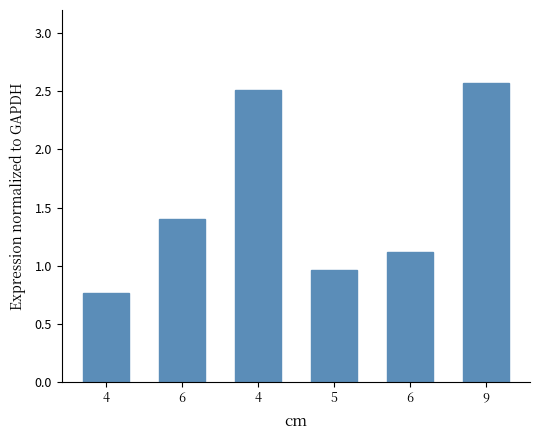

How many values are below 1?

2